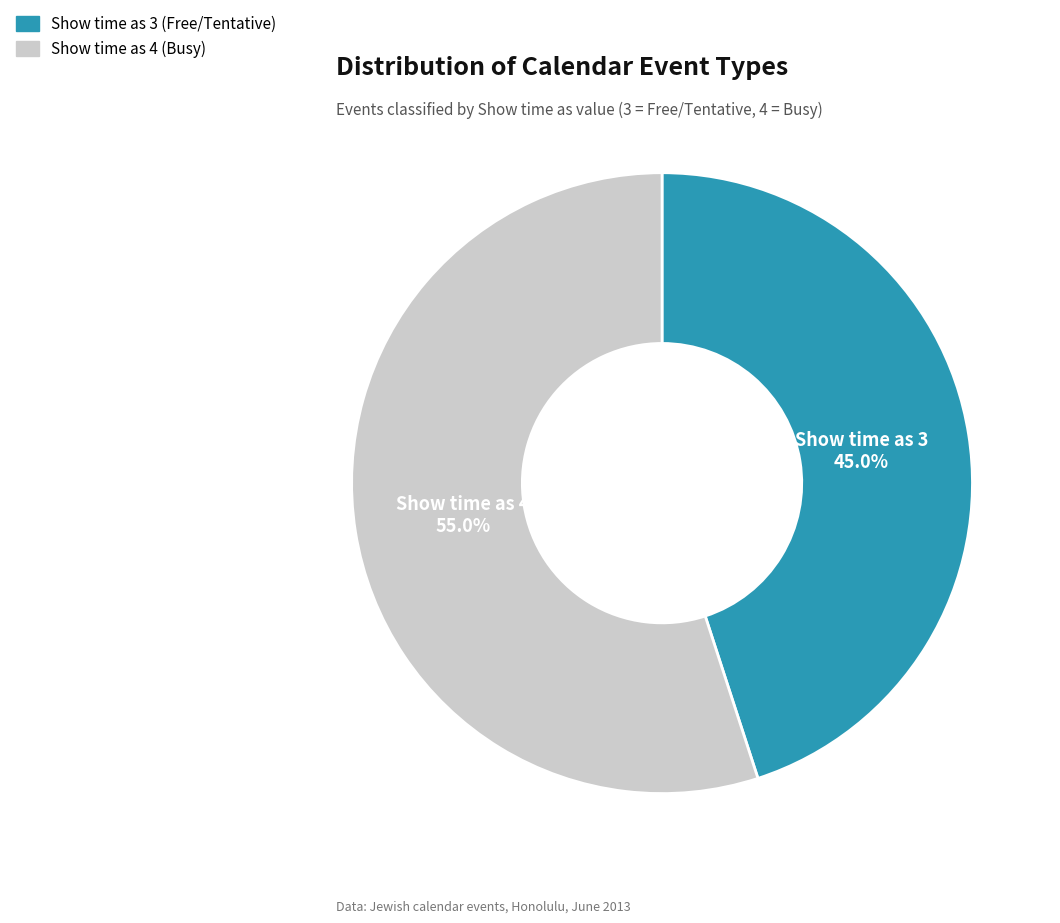

Does any single category account for the majority?

Yes